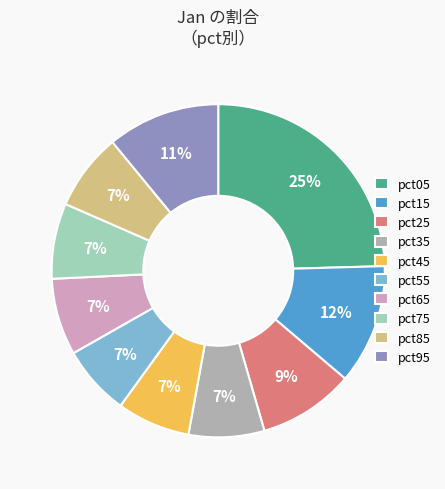

Is there a majority slice in this chart?

No